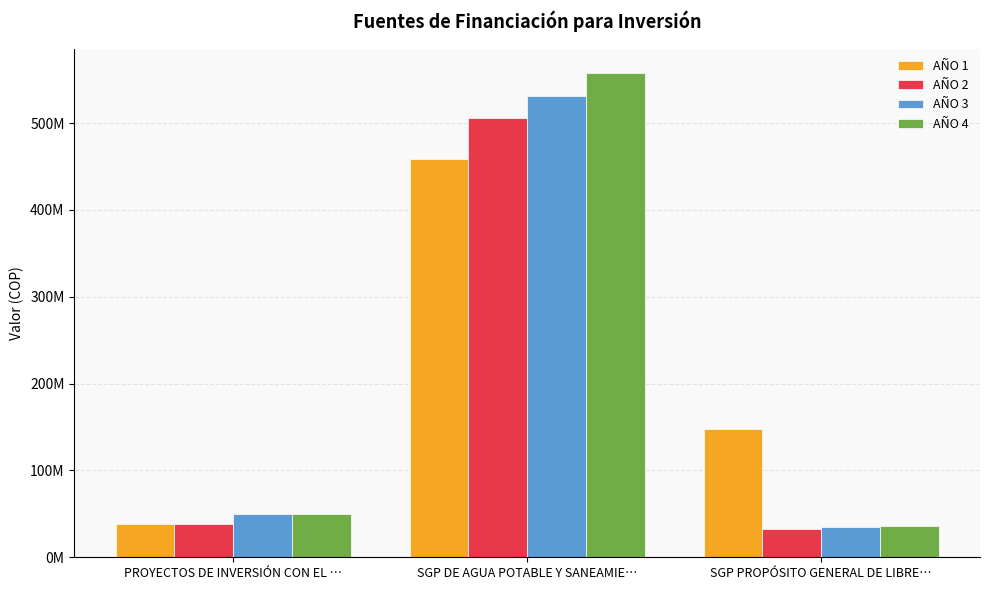

What is the label of the 2nd bar from the left?

SGP DE AGUA POTABLE Y SANEAMIE…